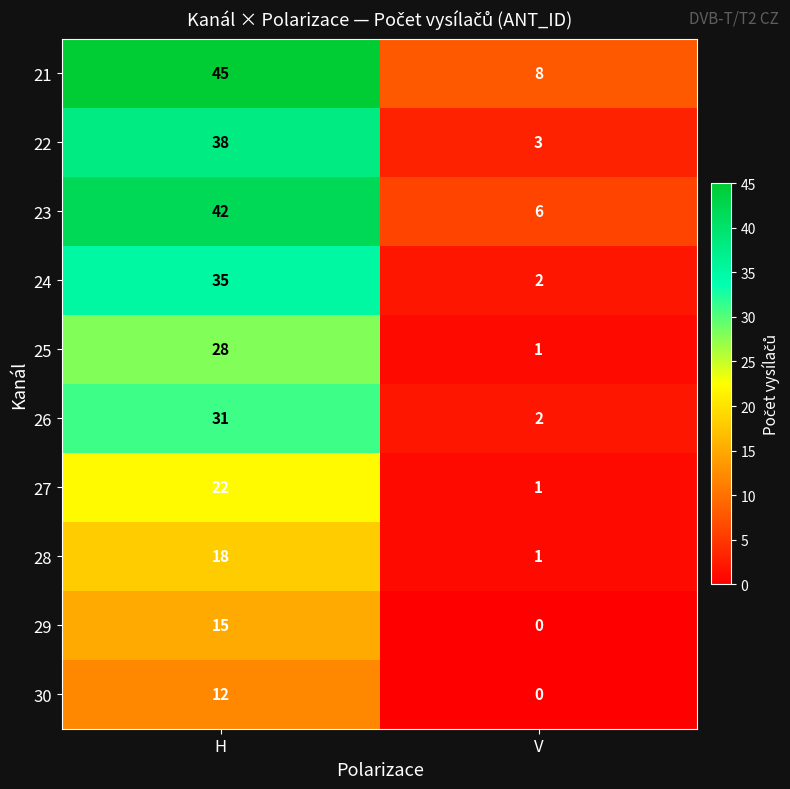

Reading right to left, what are all the values shown in this chart?

21: 8	45
22: 3	38
23: 6	42
24: 2	35
25: 1	28
26: 2	31
27: 1	22
28: 1	18
29: 0	15
30: 0	12